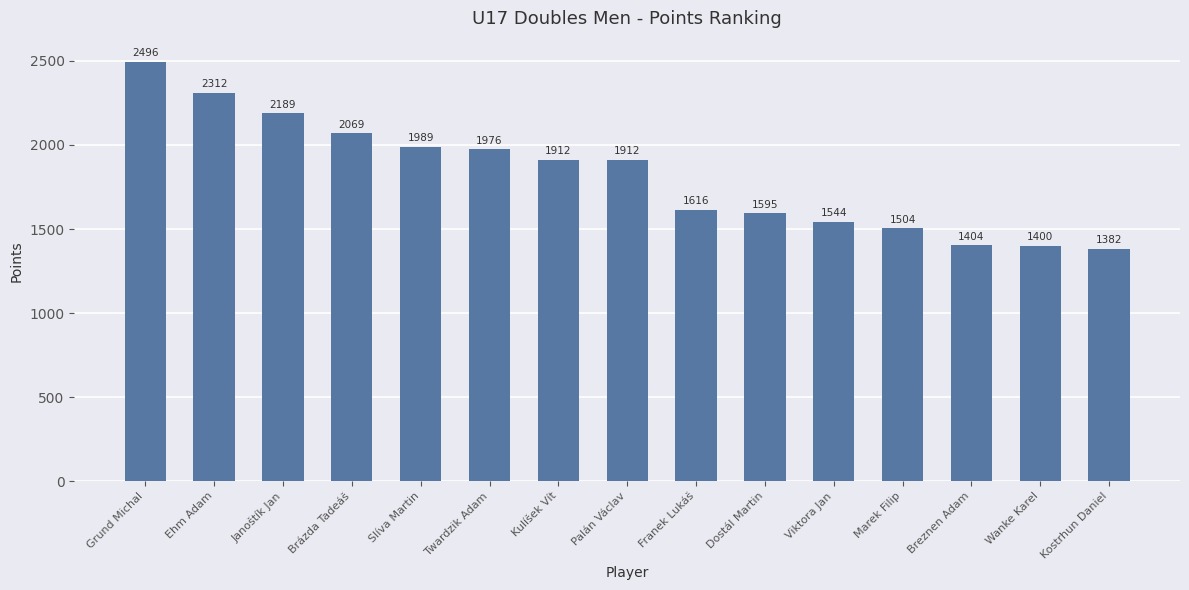

Reading left to right, what are all the values shown in this chart?

Grund Michal=2496	Ehm Adam=2312	Janoštík Jan=2189	Brázda Tadeáš=2069	Slíva Martin=1989	Twardzik Adam=1976	Kulíšek Vít=1912	Palán Václav=1912	Franek Lukáš=1616	Dostál Martin=1595	Viktora Jan=1544	Marek Filip=1504	Breznen Adam=1404	Wanke Karel=1400	Kostrhun Daniel=1382